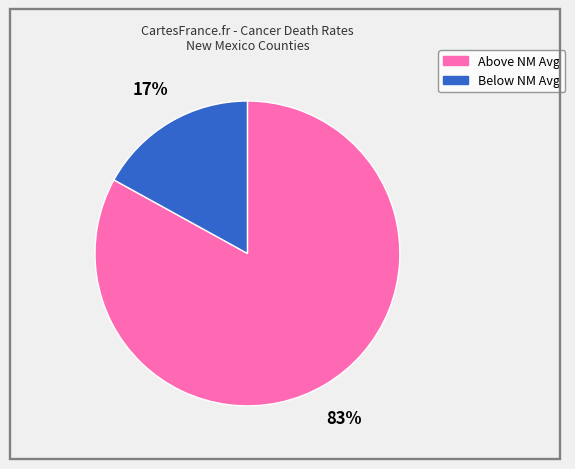

To the nearest percent, what is the difference between the largest and smallest slice percentages?

66%